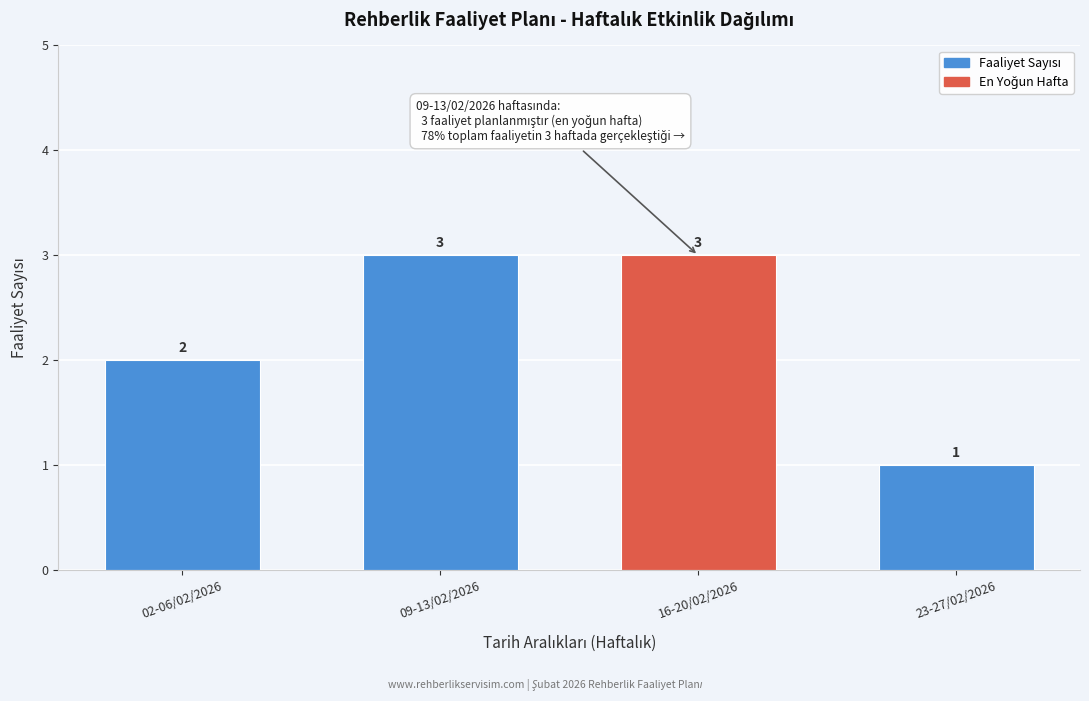

Reading left to right, list all the values displayed in this chart.

2	3	3	1